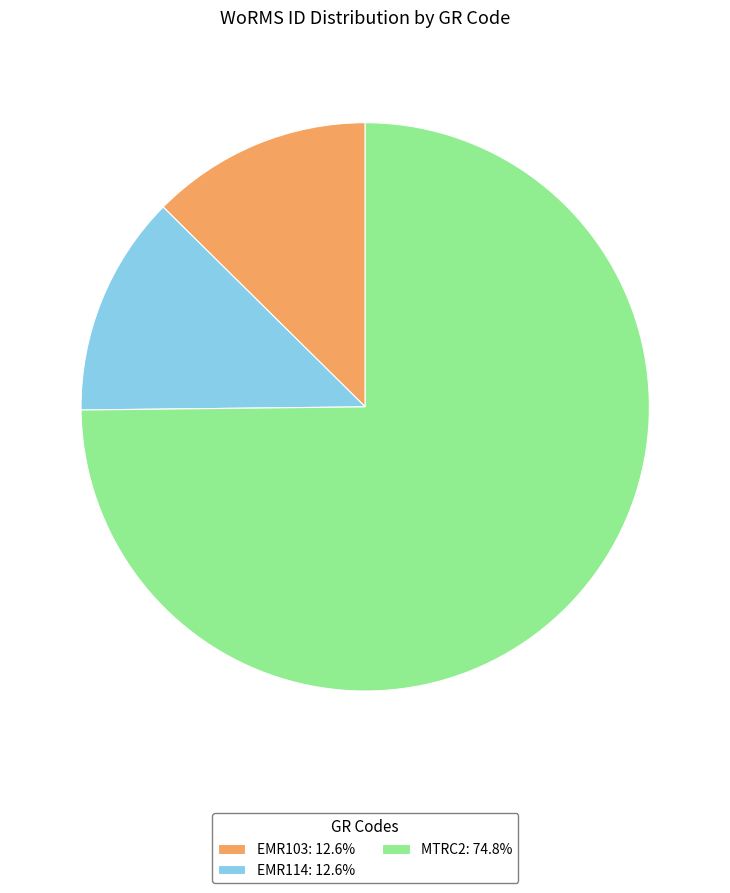

The EMR103 slice represents 18% of the pie. True or false?

False